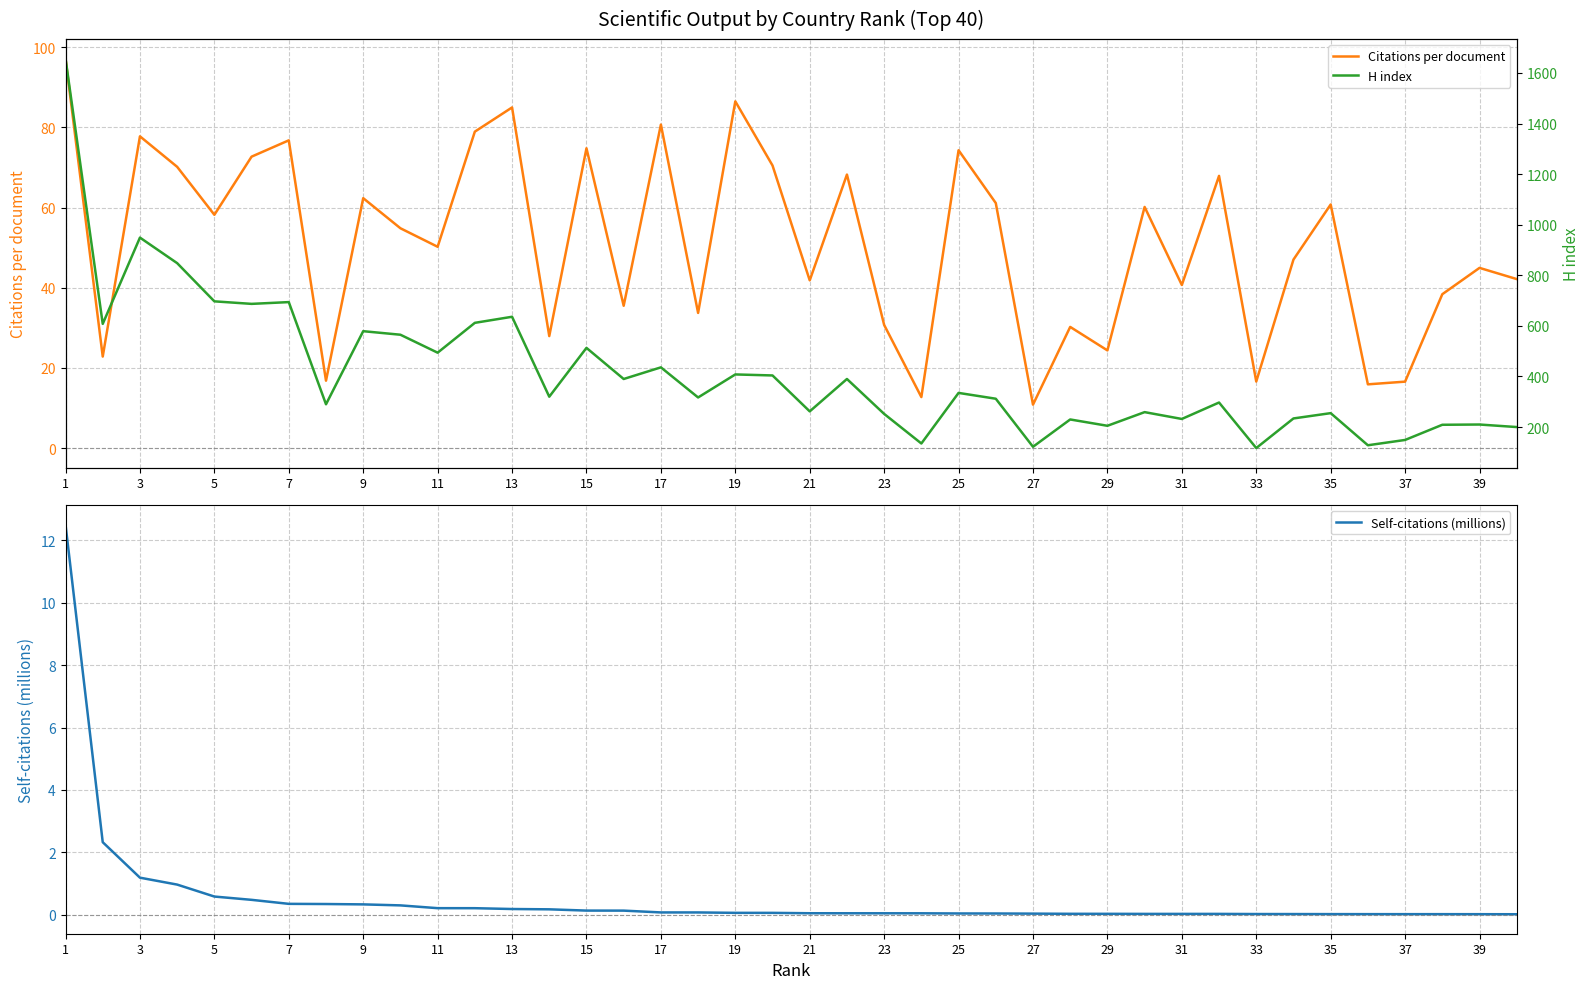

True or false: Citations per document has a value of 94.4 at 9.

False